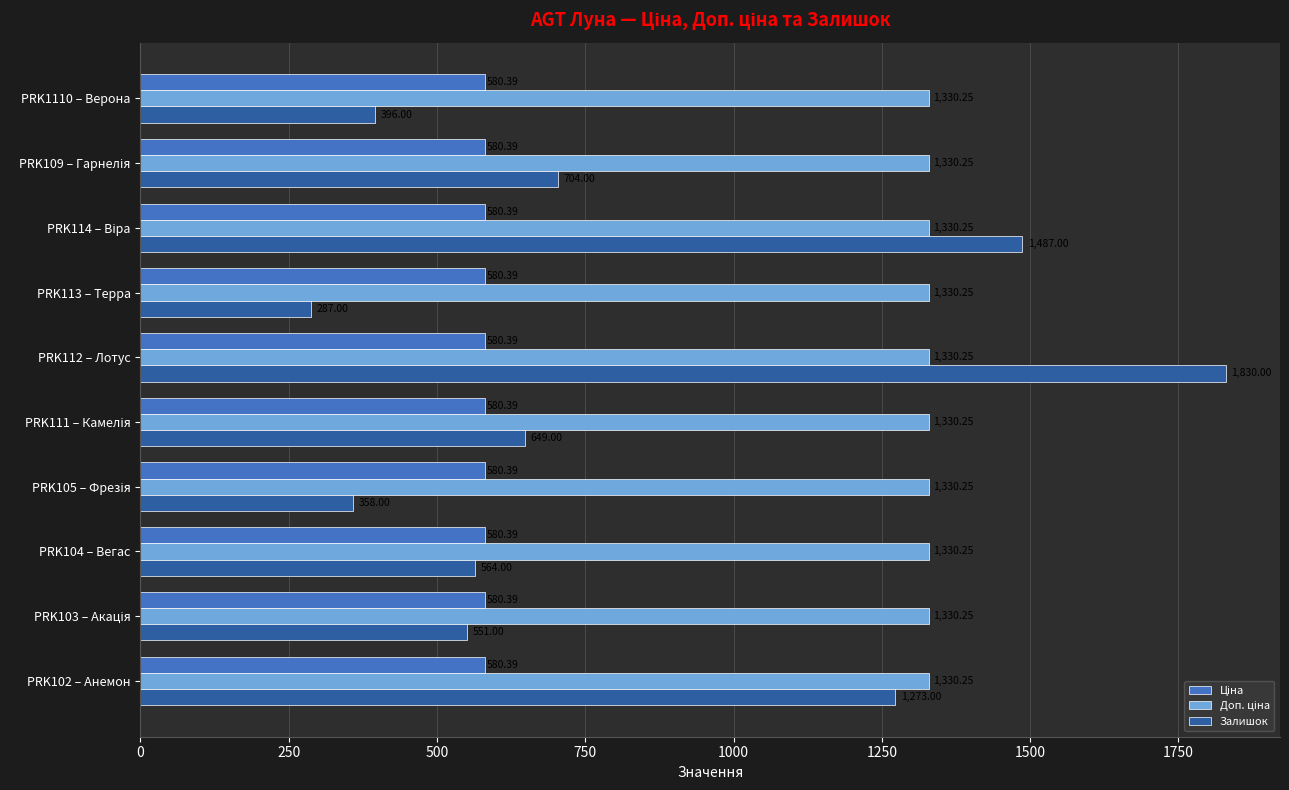

At which category is the sum across all series the highest?

PRK112 – Лотус